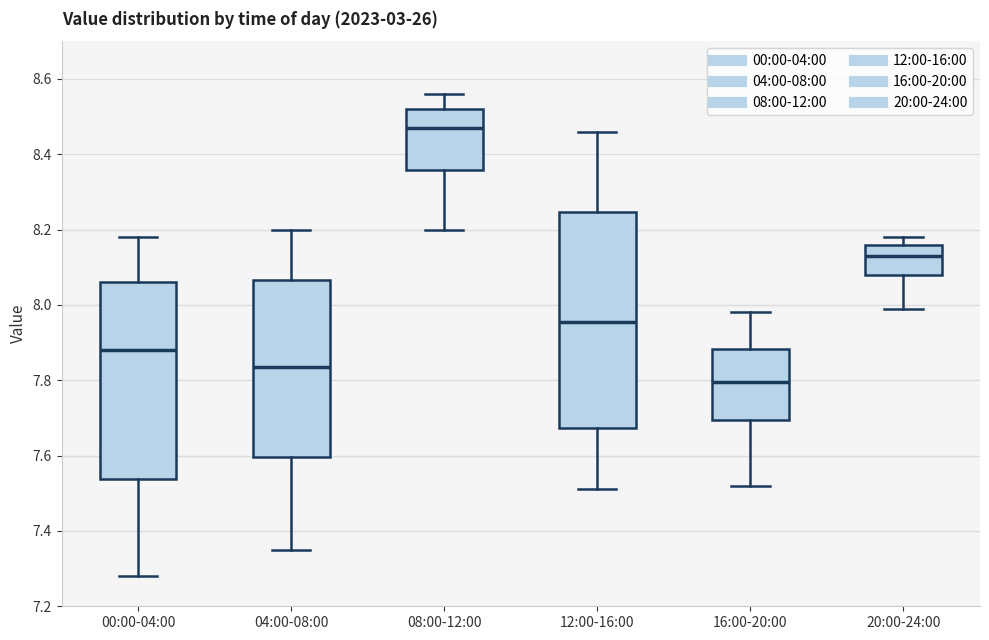

Where does the median line of the box for 04:00-08:00 sit on the y-axis? The values are not printed on the chart, so give them approximately, as read against the axis.

7.84